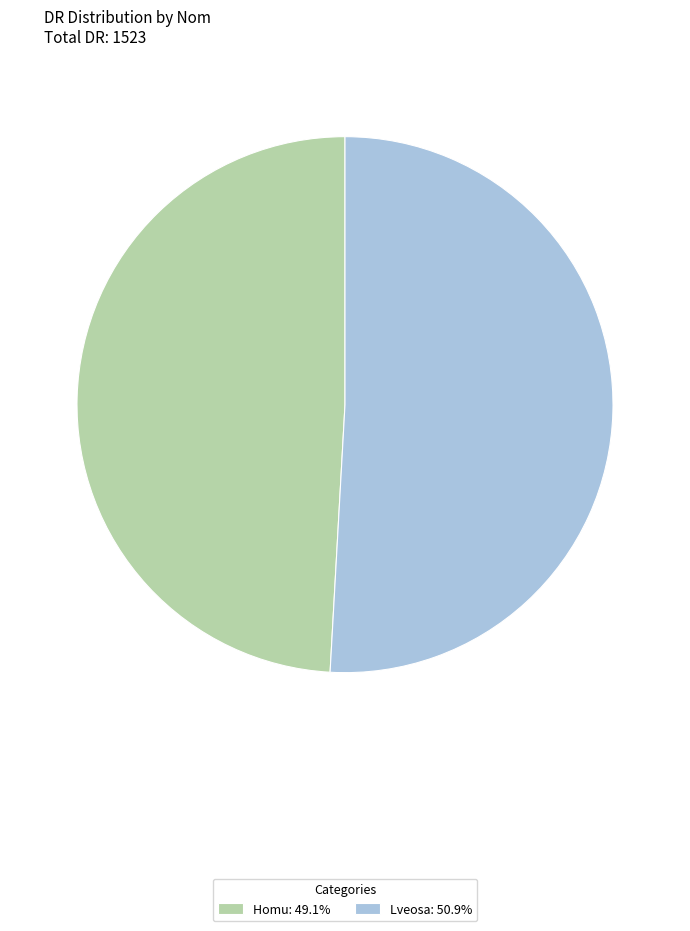

Does any single category account for the majority?

Yes